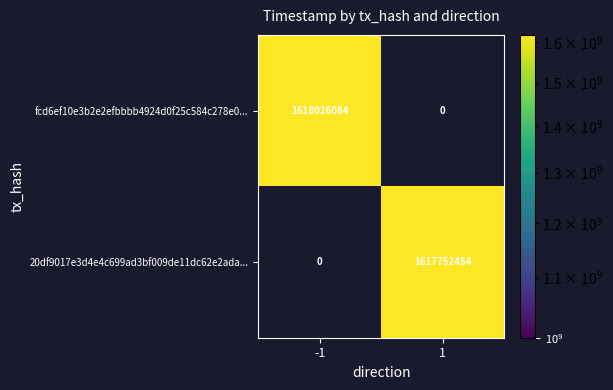

The value of 20df9017e3d4e4c699ad3bf009de11dc62e2ada... at 1 is 1617752454. True or false?

True